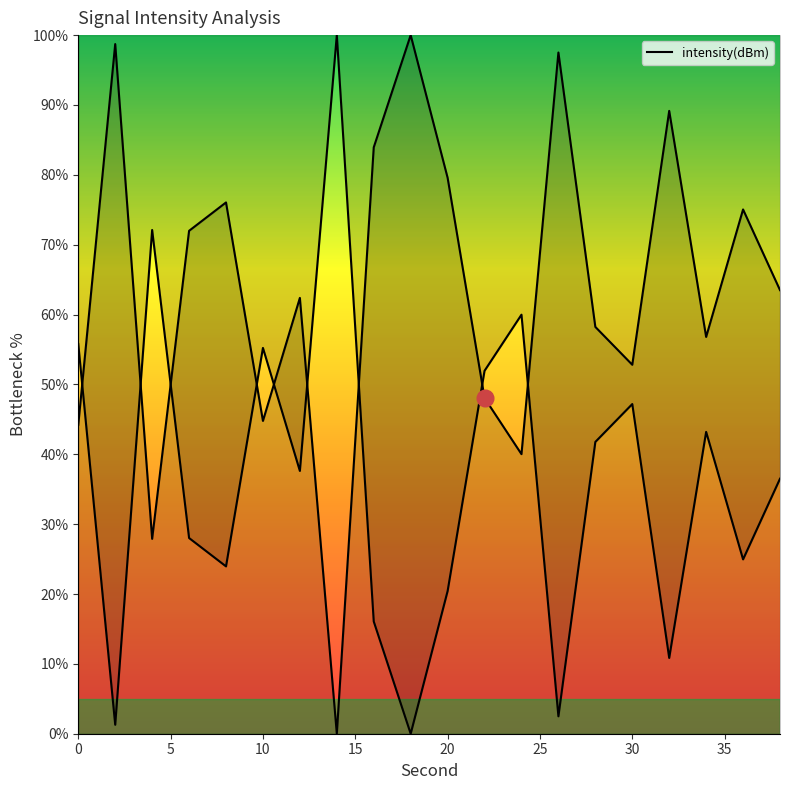

Rank the categories by value from highest to lowest.

18, 2, 26, 32, 16, 20, 8, 36, 6, 38, 12, 28, 34, 30, 22, 10, 0, 24, 4, 14